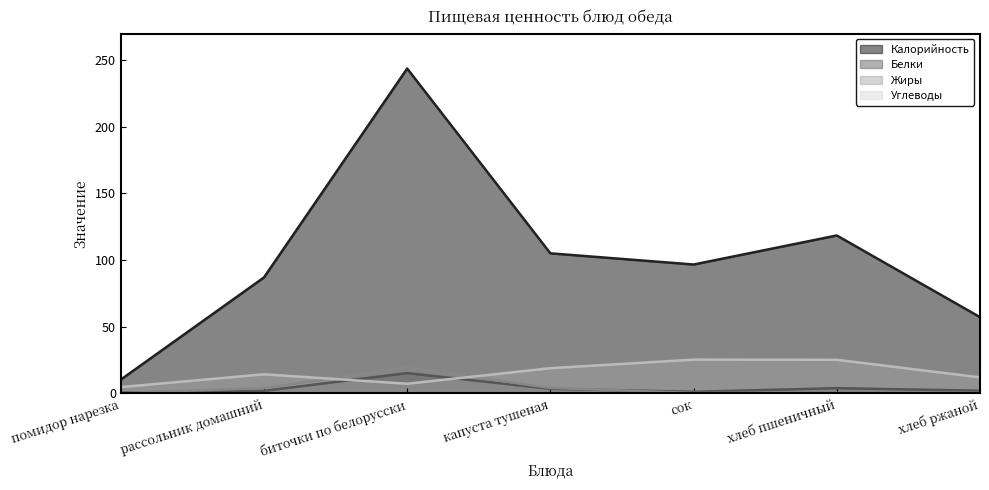

True or false: Жиры and Калорийность intersect in this chart.

False